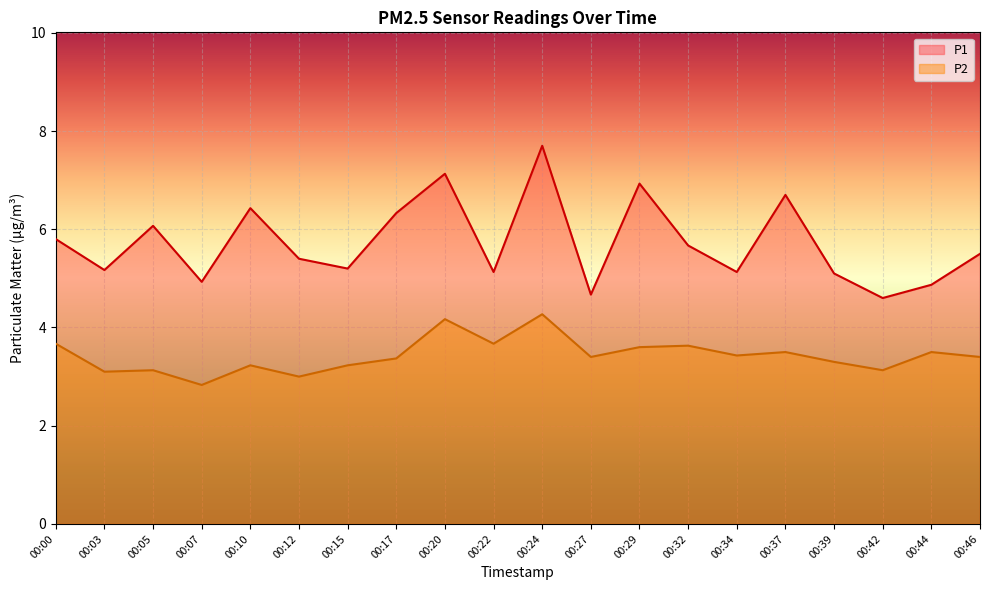

Where does the P2 series first go above 3?

00:00